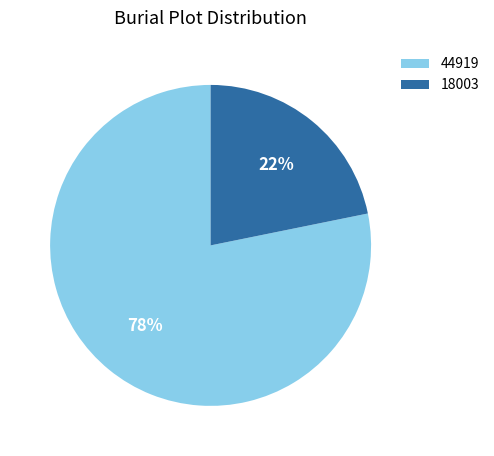

How many slices are in this pie chart?

2